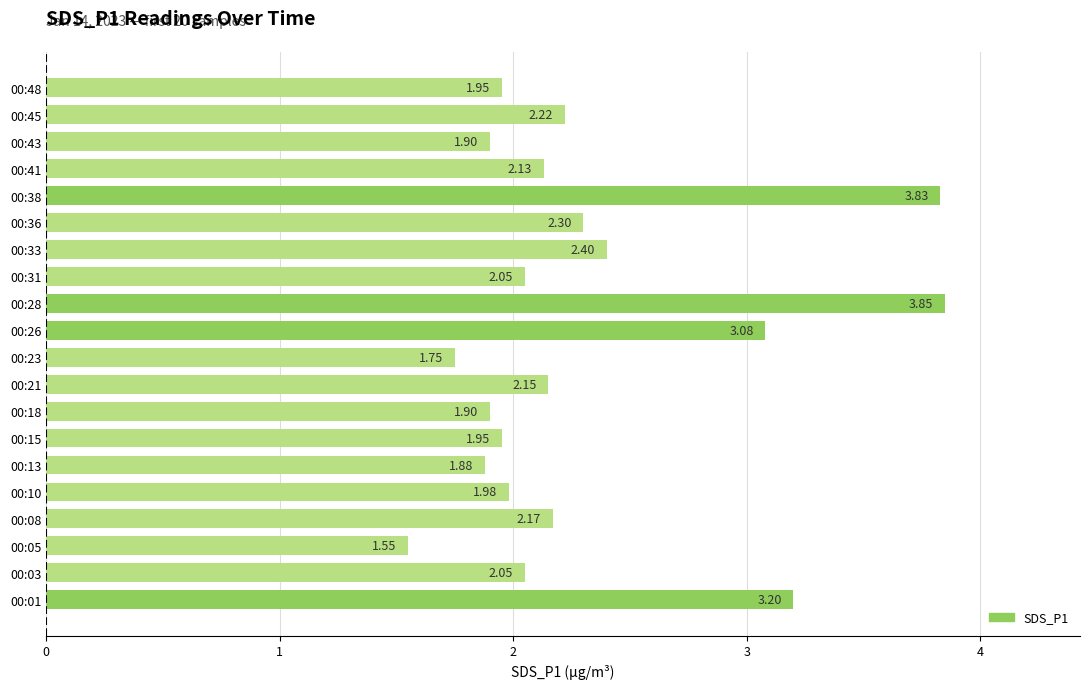

What is the average value?

2.3